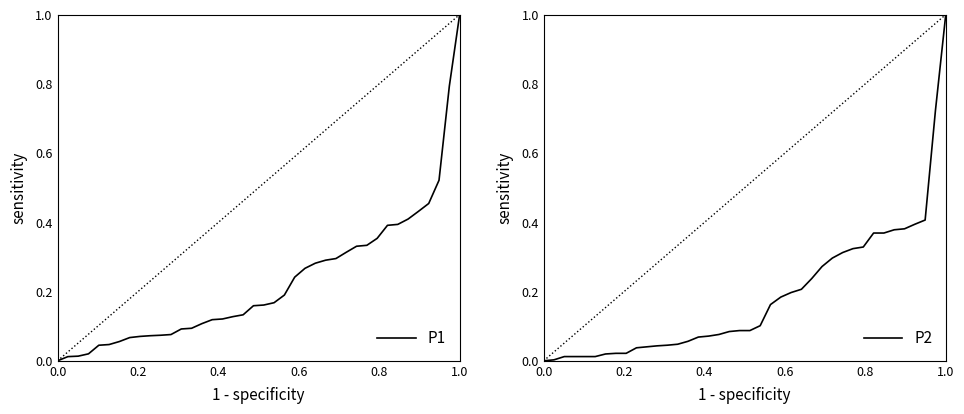

How many lines are shown in the chart?

2